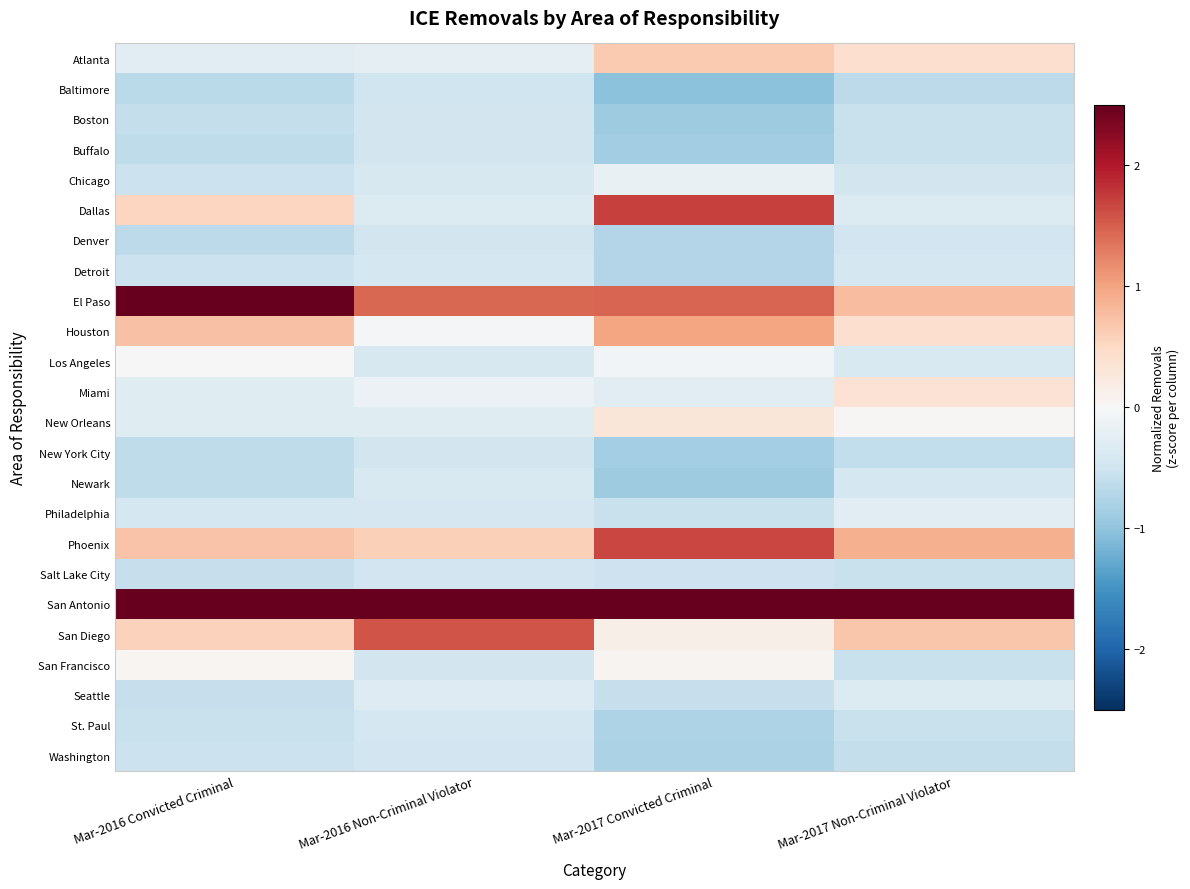

At which category is the sum across all series the highest?

Mar-2017 Convicted Criminal